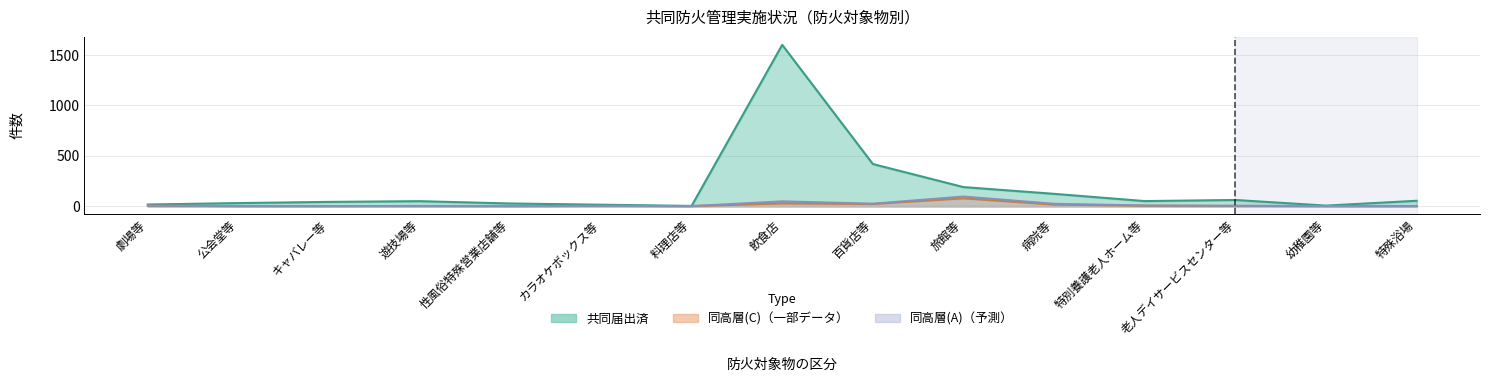

The 同高層(A) series shows 0 at キャバレー等. True or false?

True